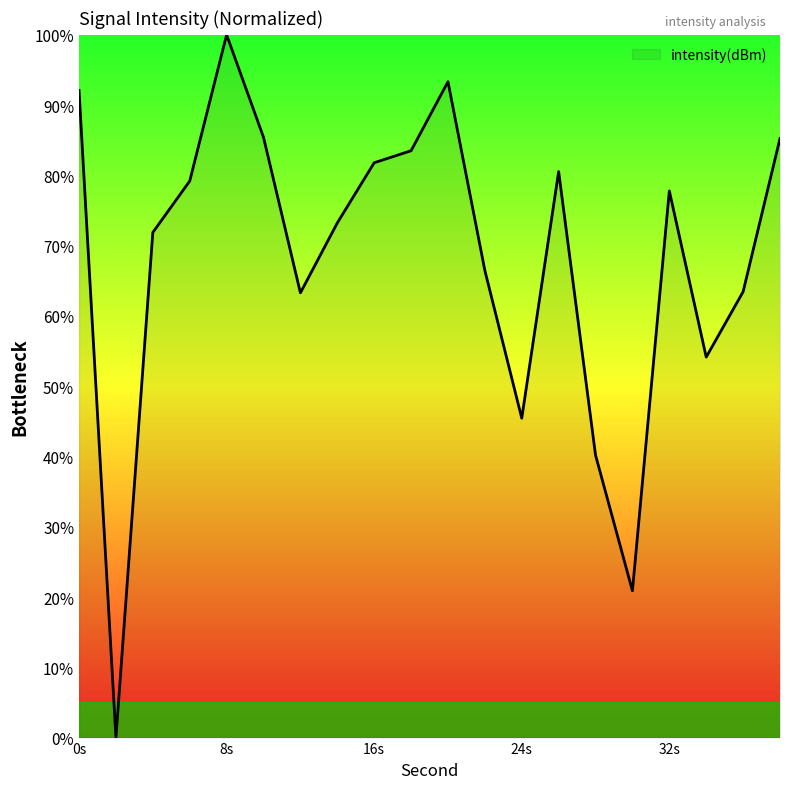

Does the chart display data point markers on the line(s)?

No